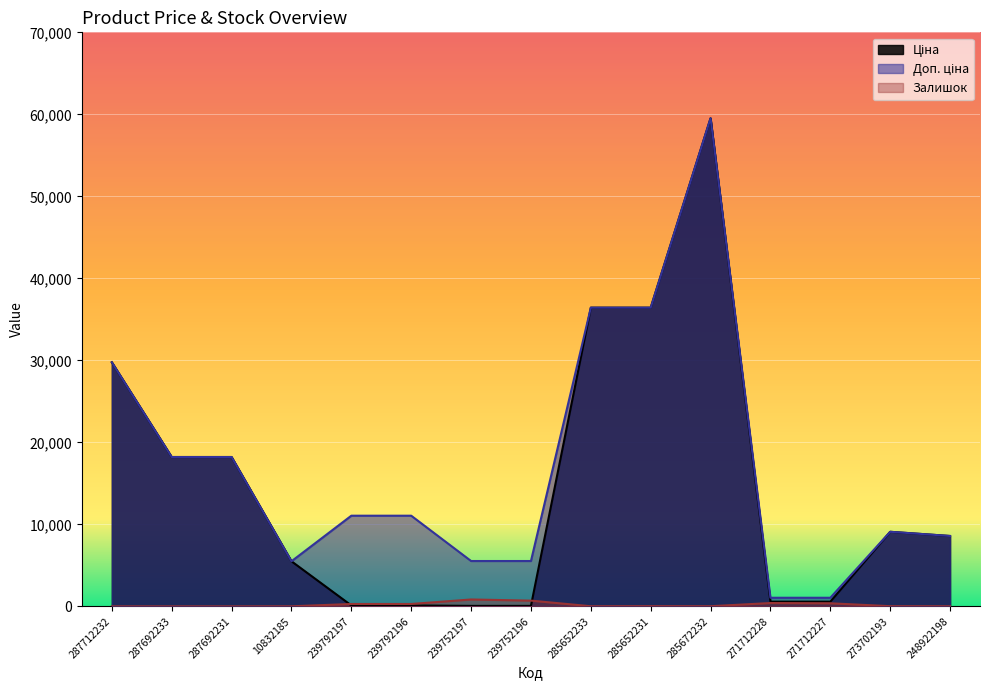

Rank the categories by Доп. ціна value from lowest to highest.

271712228, 271712227, 10832185, 239752197, 239752196, 248922198, 273702193, 239792197, 239792196, 287692233, 287692231, 287712232, 285652233, 285652231, 285672232